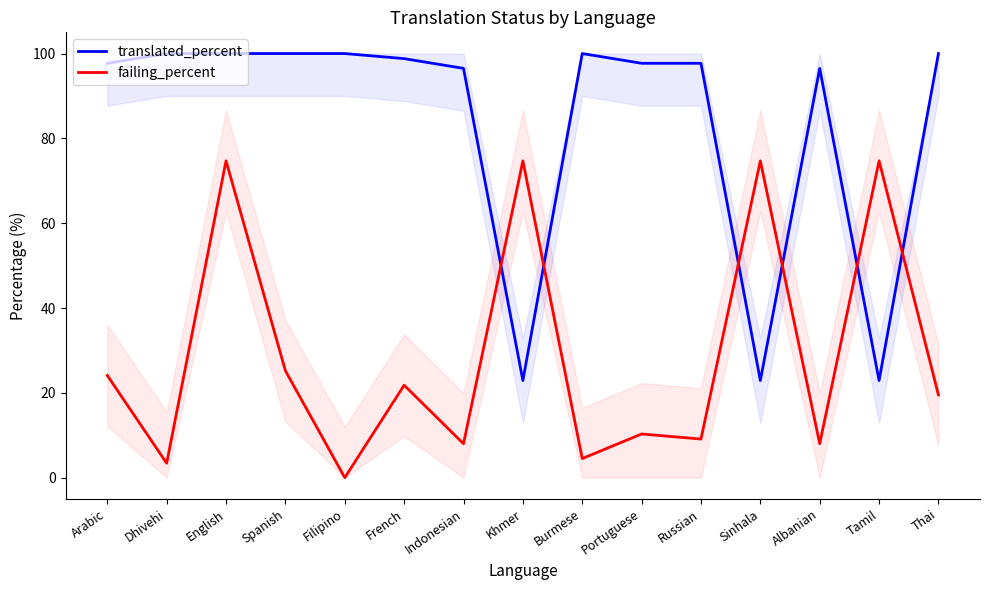

At which label is failing_percent closest to 37?

Spanish